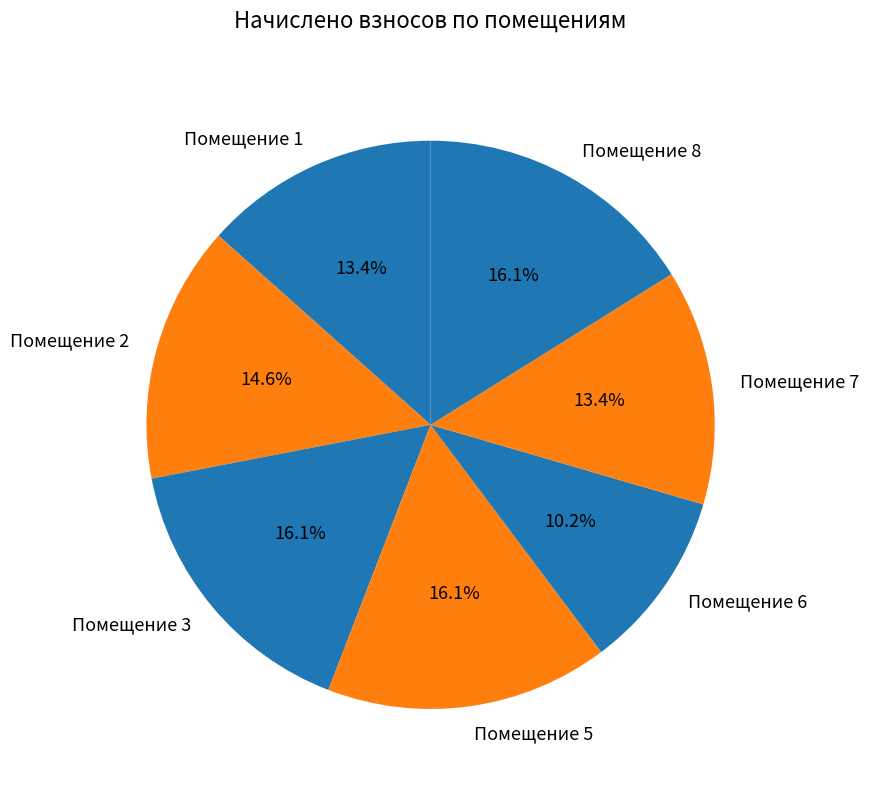

Which slice is the smallest?

Помещение 6